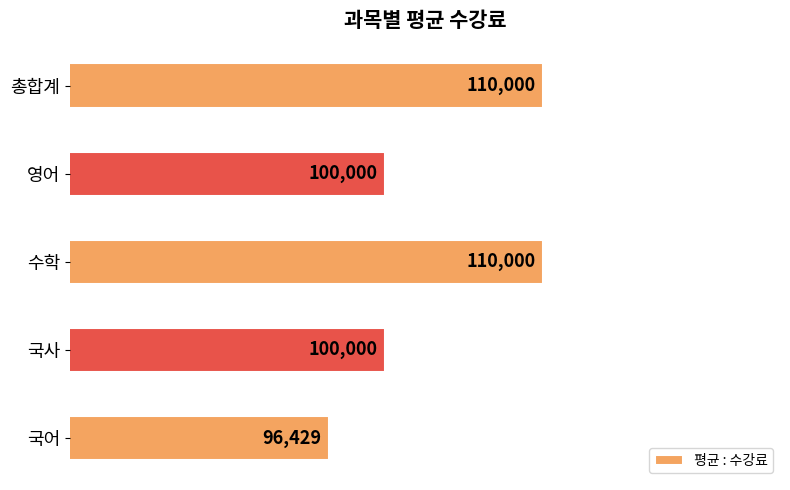

What value does the data have at 수학?

110000.0